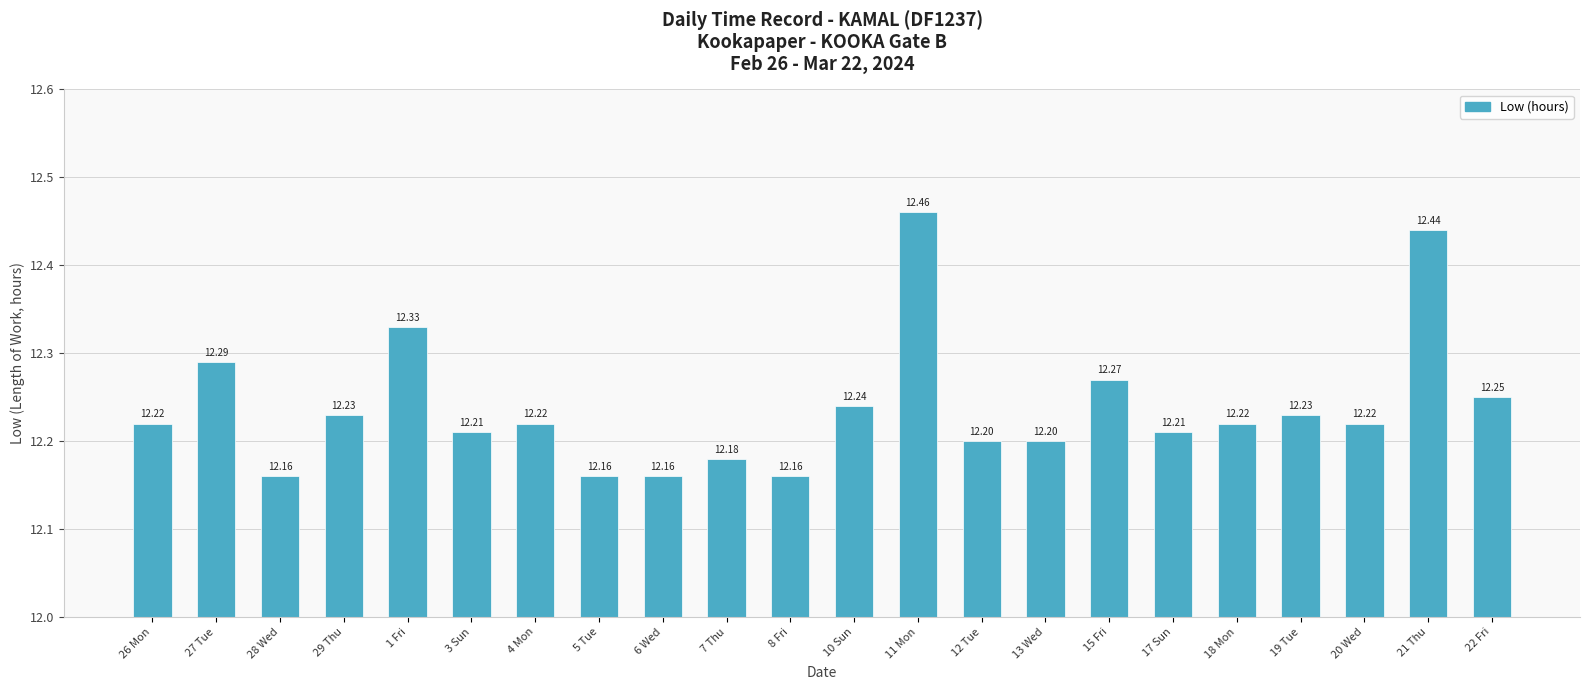

What is the value of the 11th bar from the left?

12.2